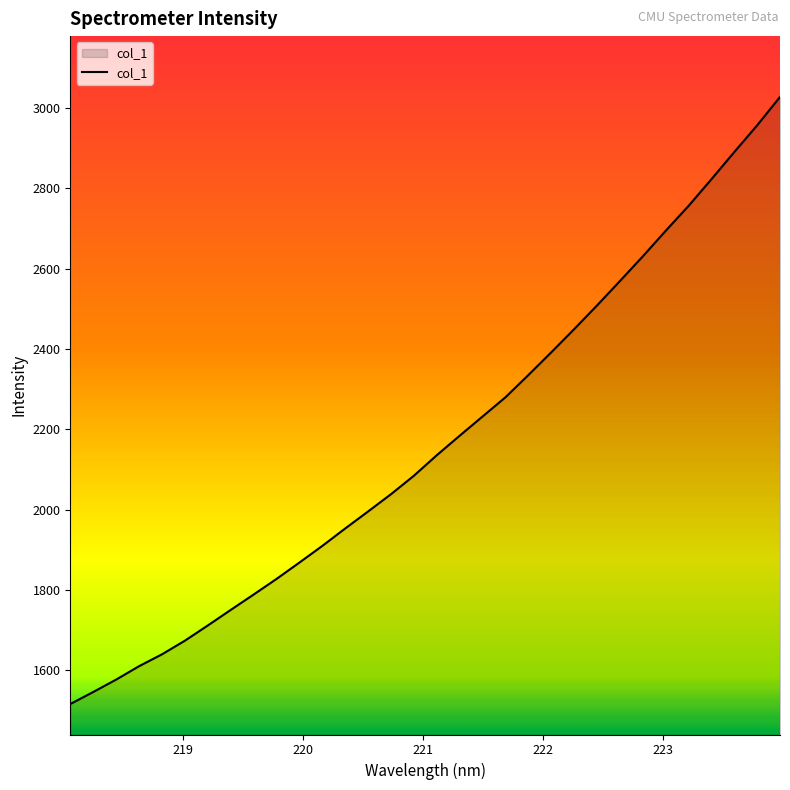

How many distinct data groups are displayed?

1